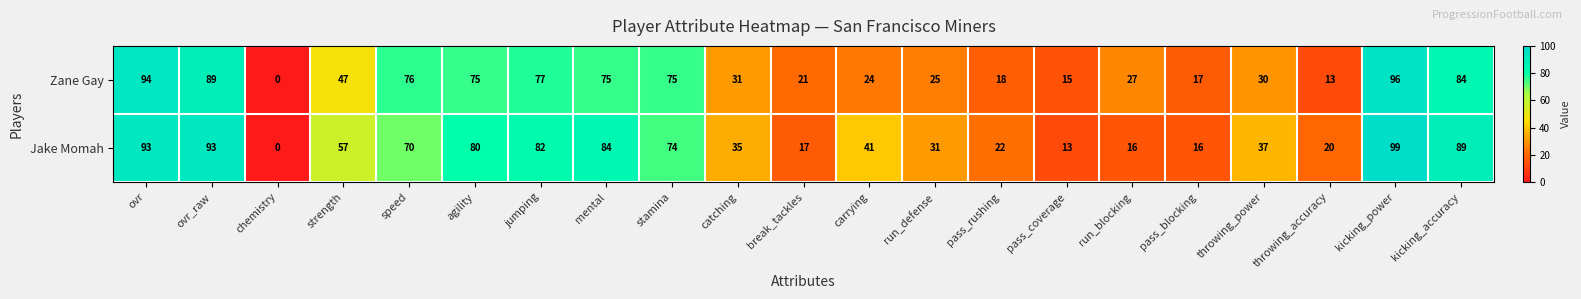

What is the sum of all Jake Momah values?

1069